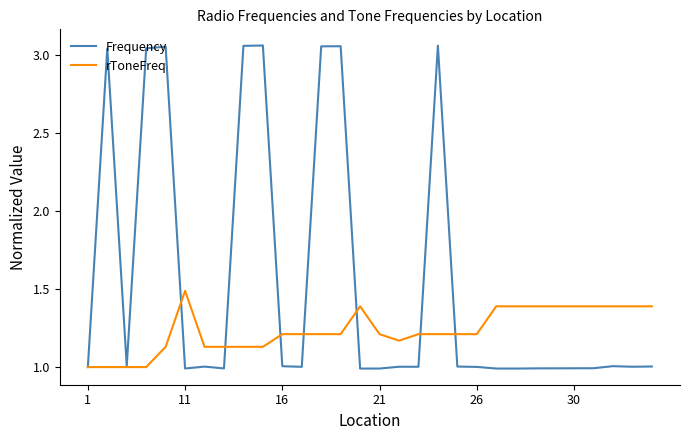

Which series has the largest range (max minus min)?

Frequency